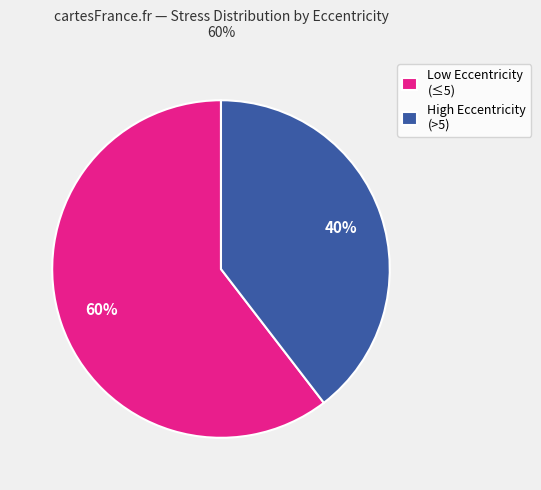

Is it true that Low Eccentricity (≤5) is 49% of the pie?

False